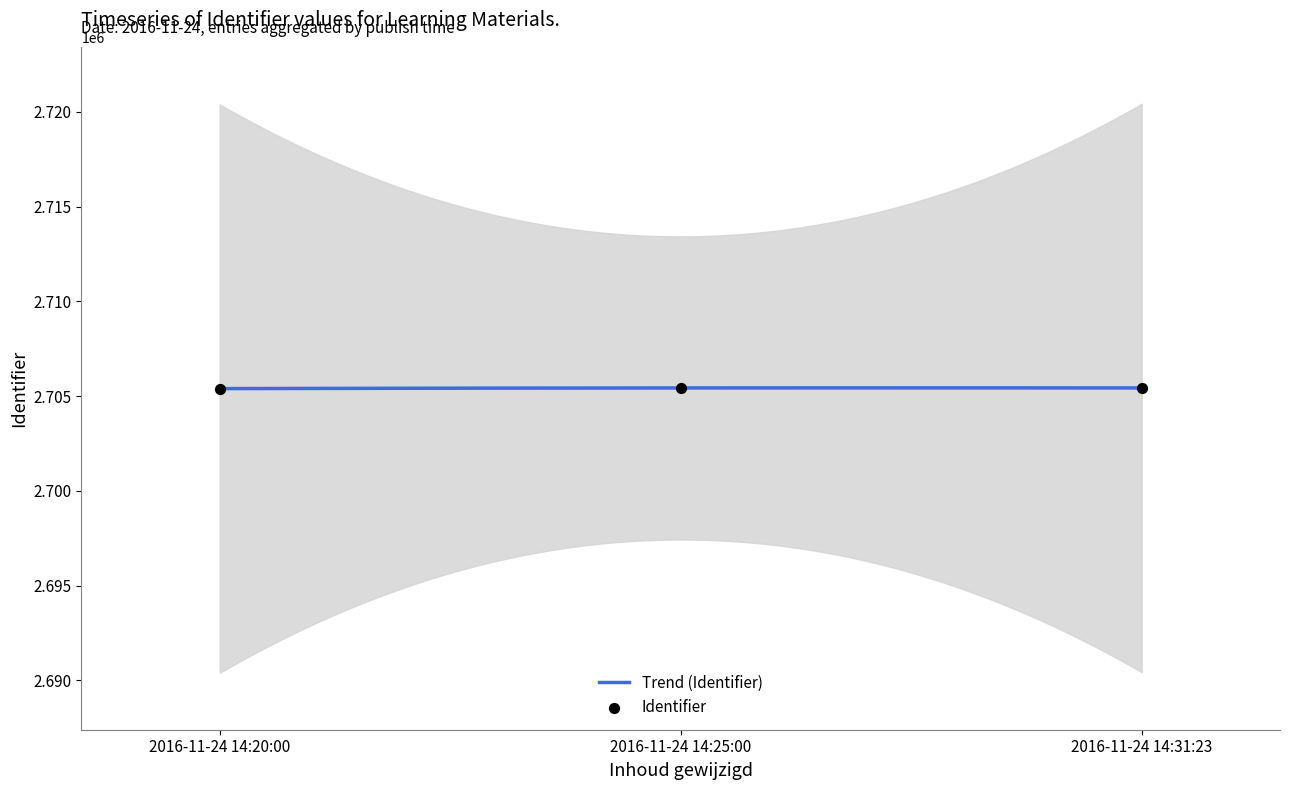

What is the change in value from 2016-11-24 14:25:00 to 2016-11-24 14:31:23?

-1